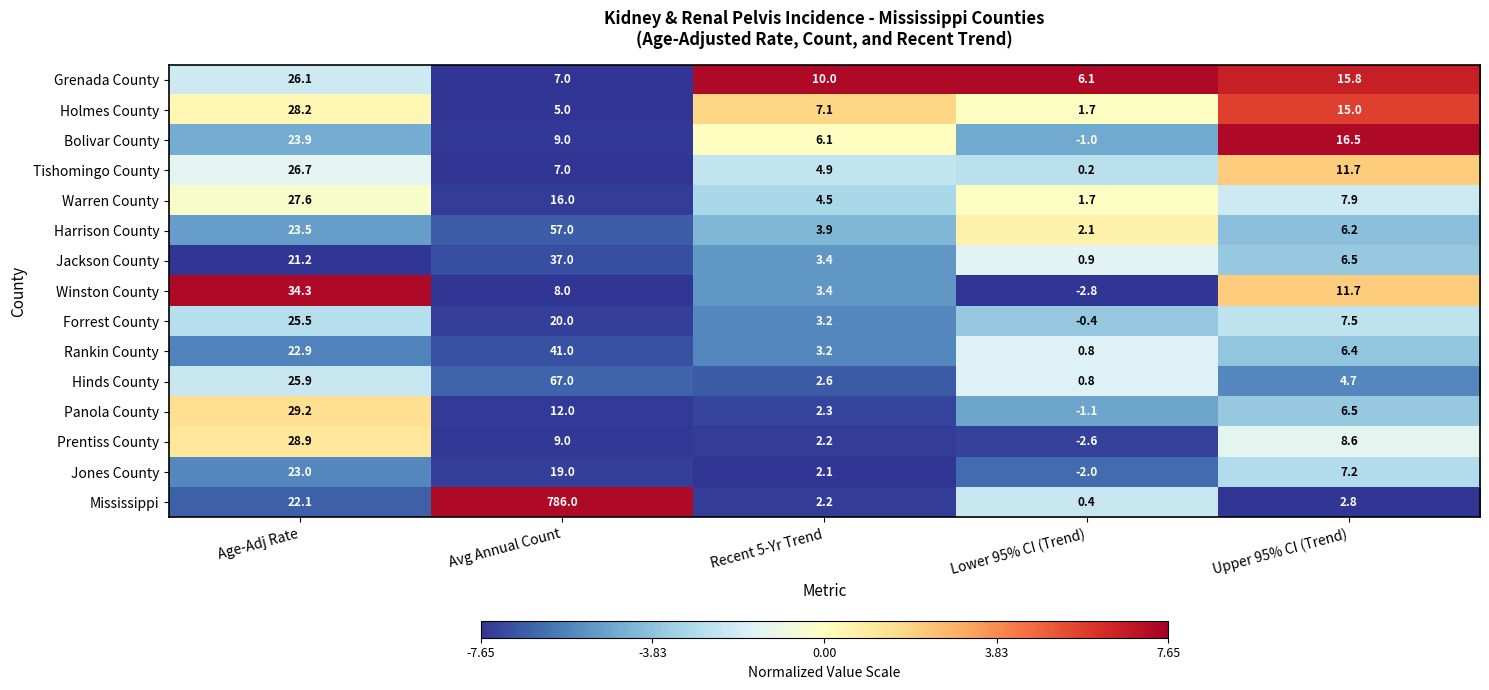

Is it true that Warren County equals 11.7 at Age-Adj Rate?

False